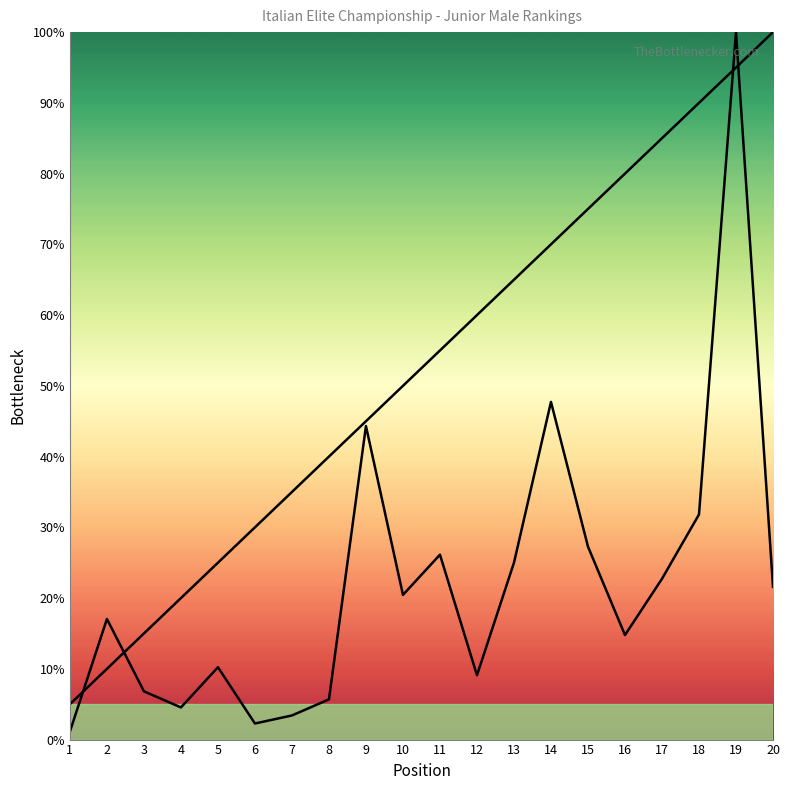

List the series in order of their overall mean, lowest first.

PET, POS